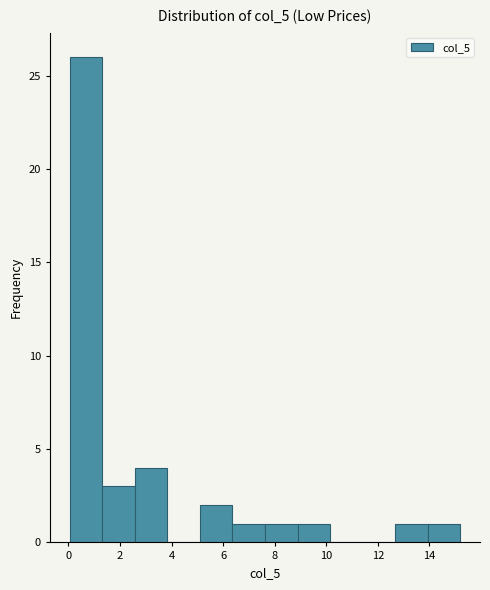

How tall is the bar that spans 12.6 to 14.0 on the x-axis? Neither the bar edges nor the heights are printed on the chart, so give them approximately, as read against the axes.

1